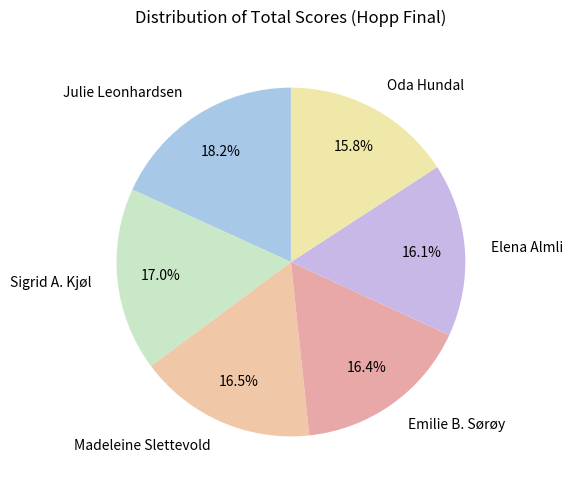

To the nearest percent, what is the difference between the Emilie B. Sørøy and Oda Hundal slice percentages?

1%